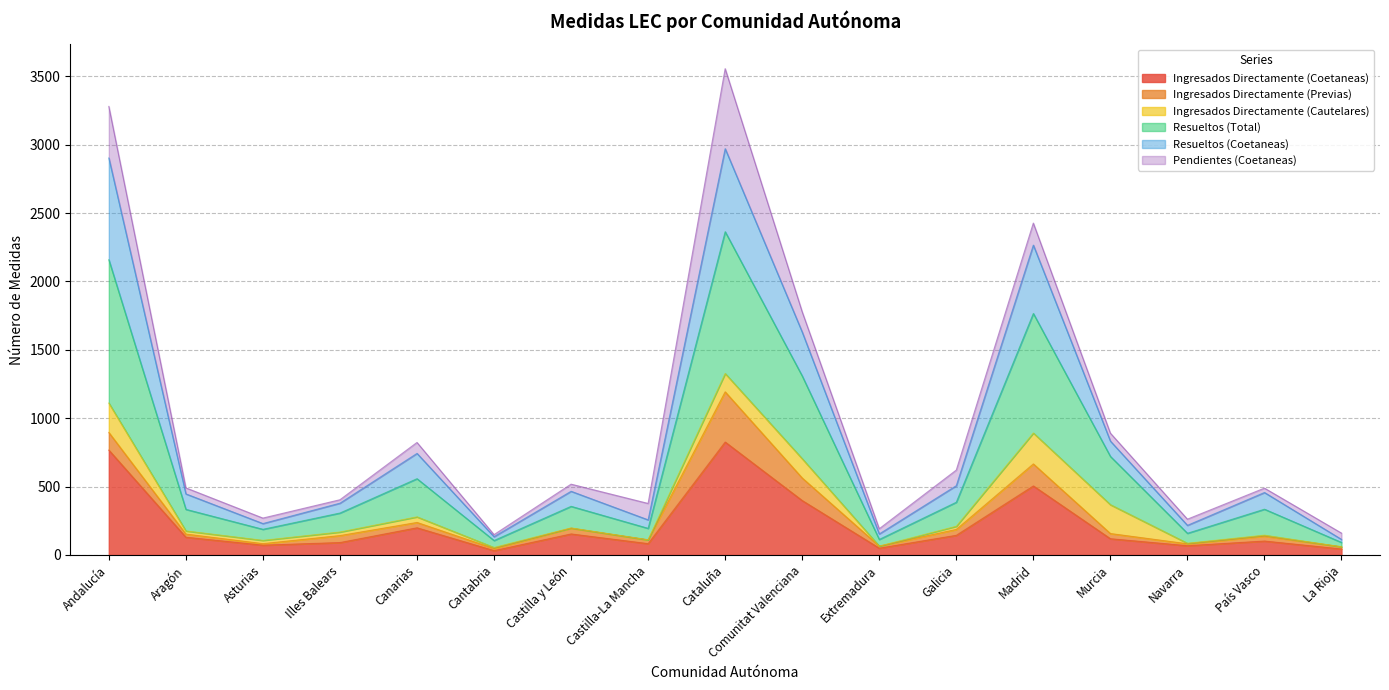

Where does the Resueltos (Total) series first go above 457?

Andalucía